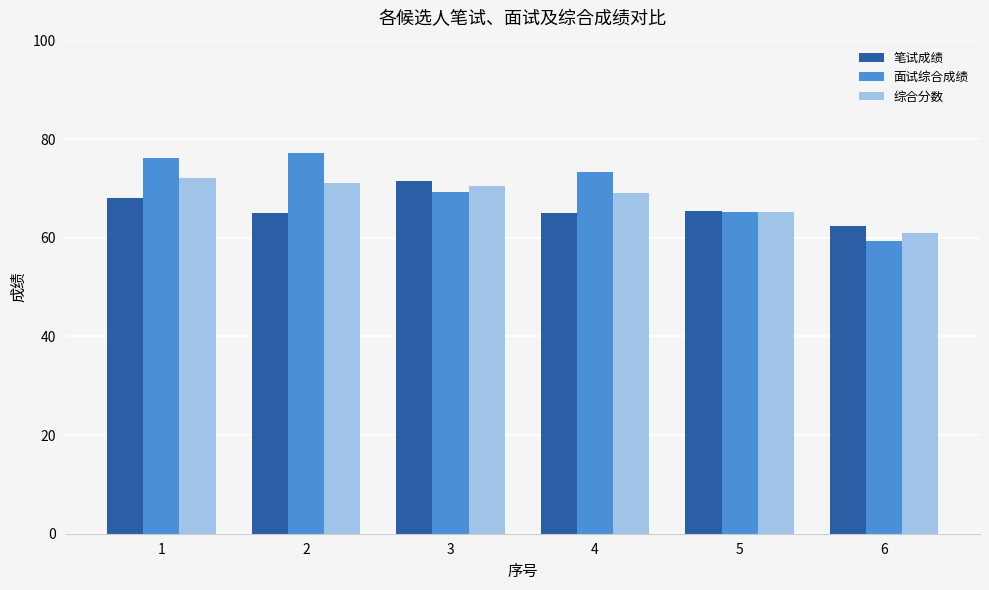

Which series has the widest spread of values?

面试综合成绩